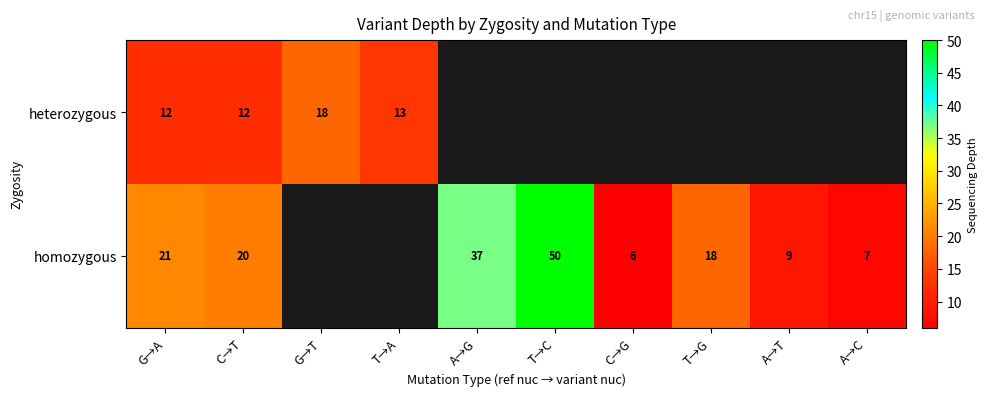

At G→A, list the series in order from smallest to largest.

heterozygous, homozygous